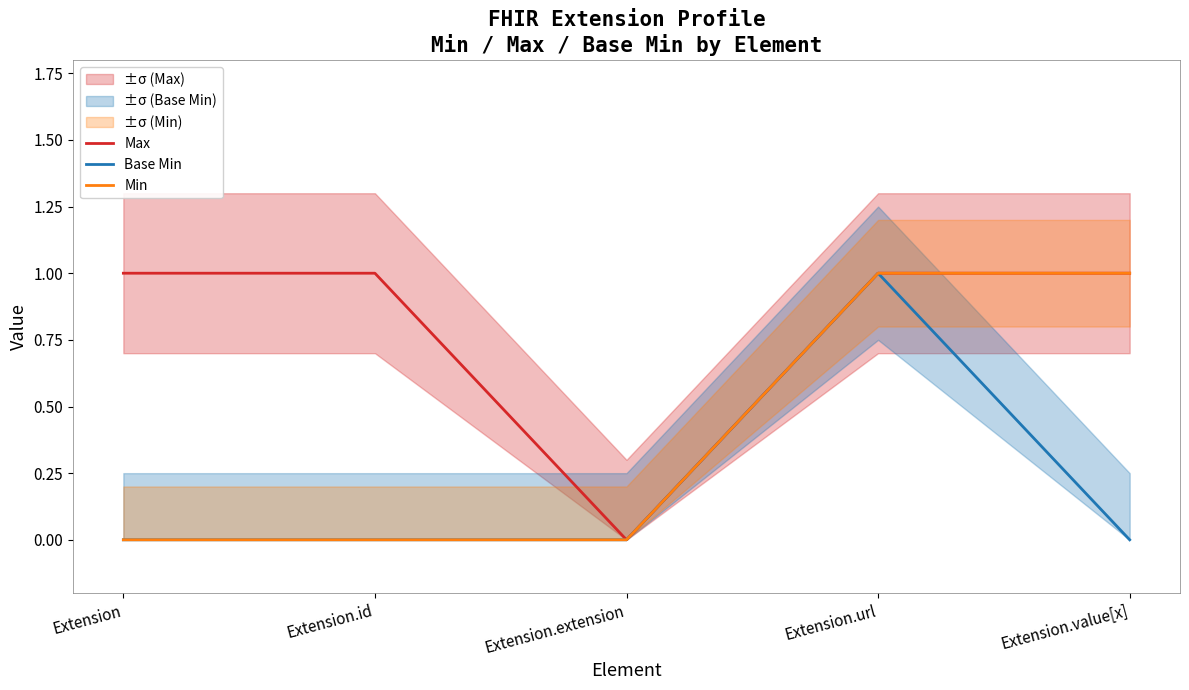

Is this an area chart (filled region under the line)?

No